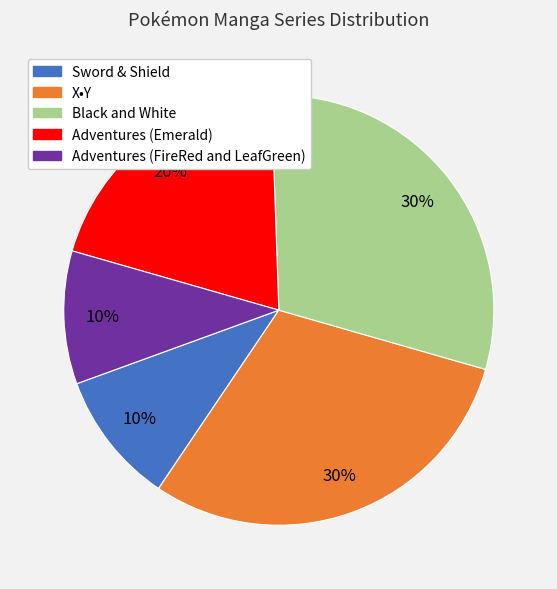

How many slices are in this pie chart?

5